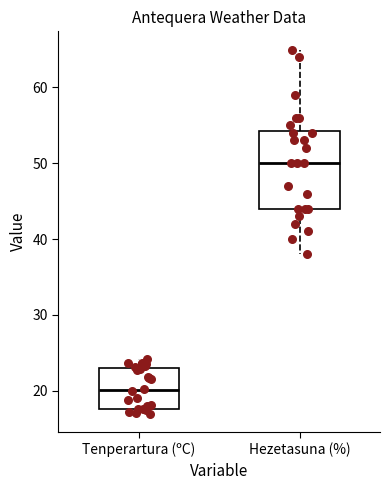

Where is the lower edge of the box for Tenperartura (ºC) on the y-axis? The values are not printed on the chart, so give them approximately, as read against the axis.

18